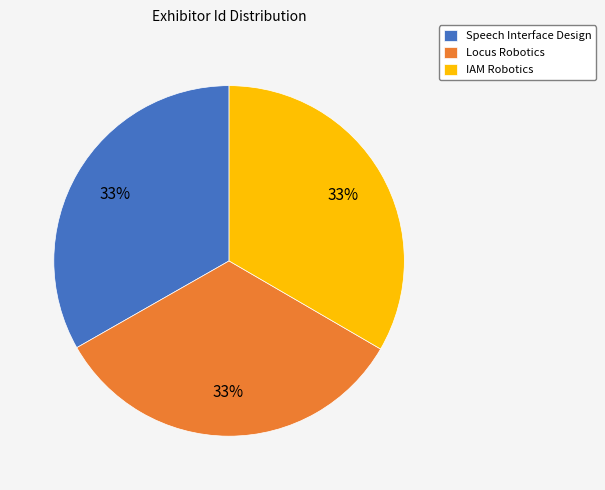

To the nearest percent, what portion does Speech Interface Design represent?

33%